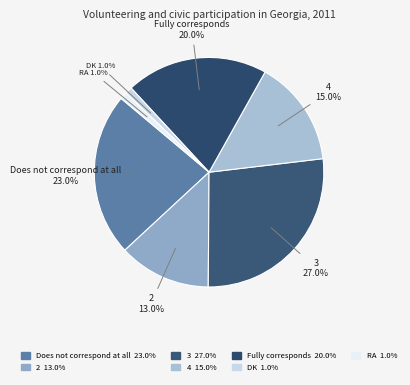

How many slices are in this pie chart?

7